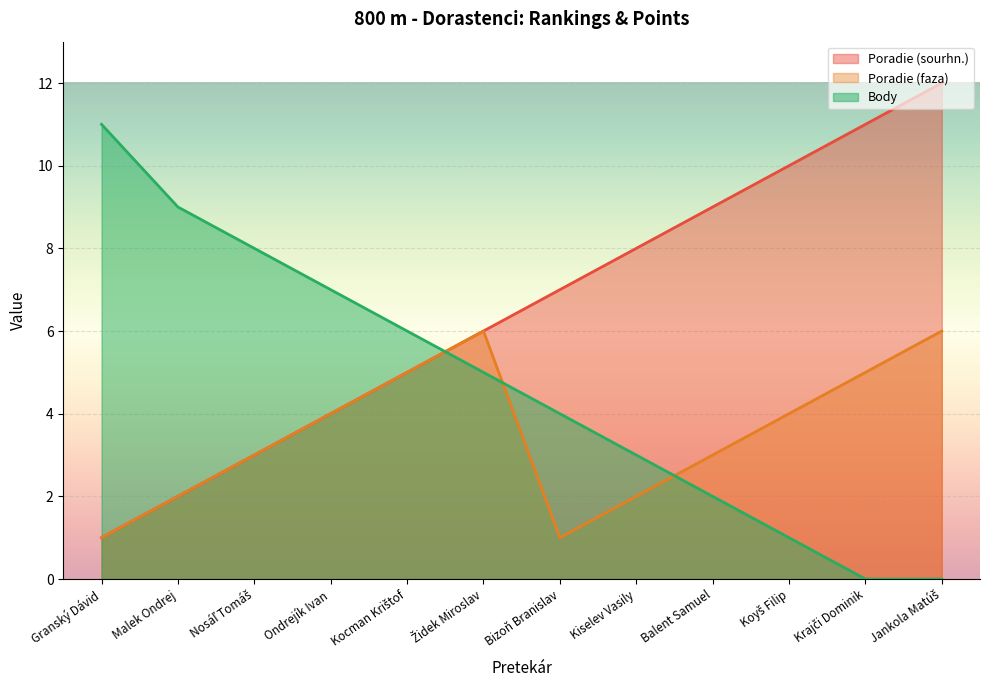

The value of Poradie (faza) at Ondrejík Ivan is 4. True or false?

True